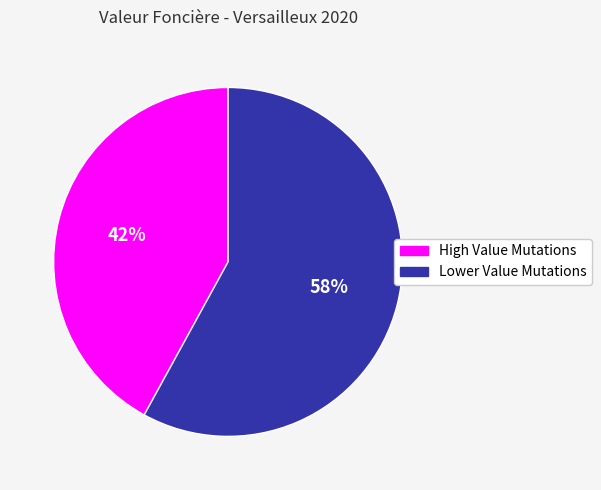

Does any single category account for the majority?

Yes